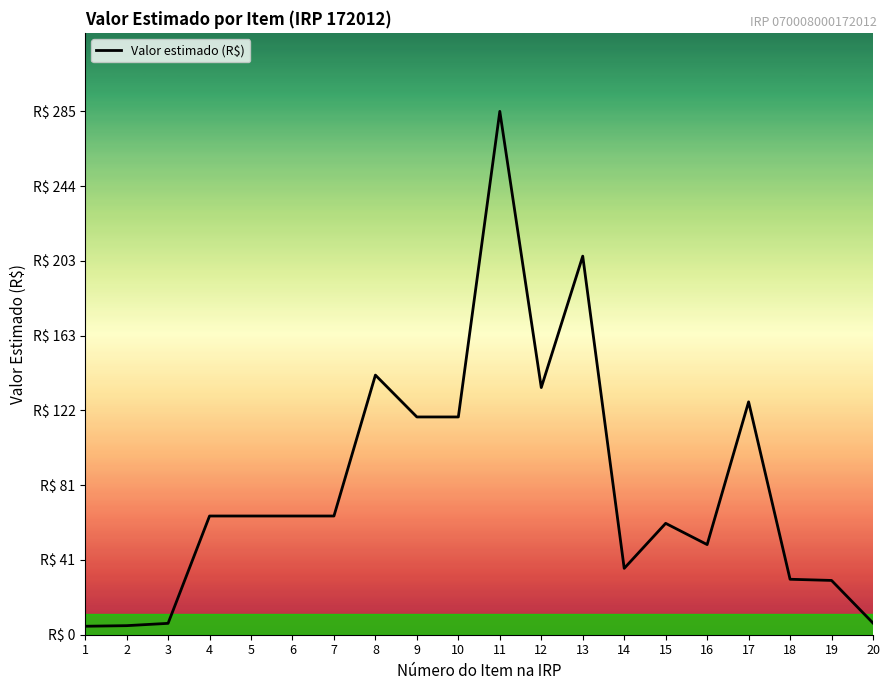

Is it true that the value at 18 is 30.2?

True